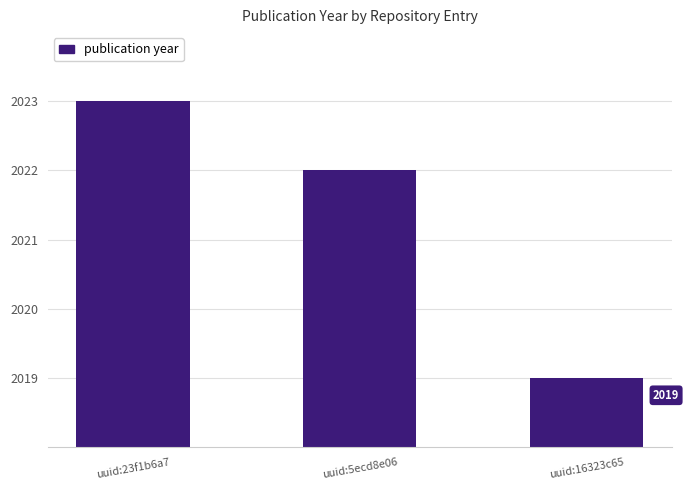

What is the label of the 3rd bar from the right?

uuid:23f1b6a7